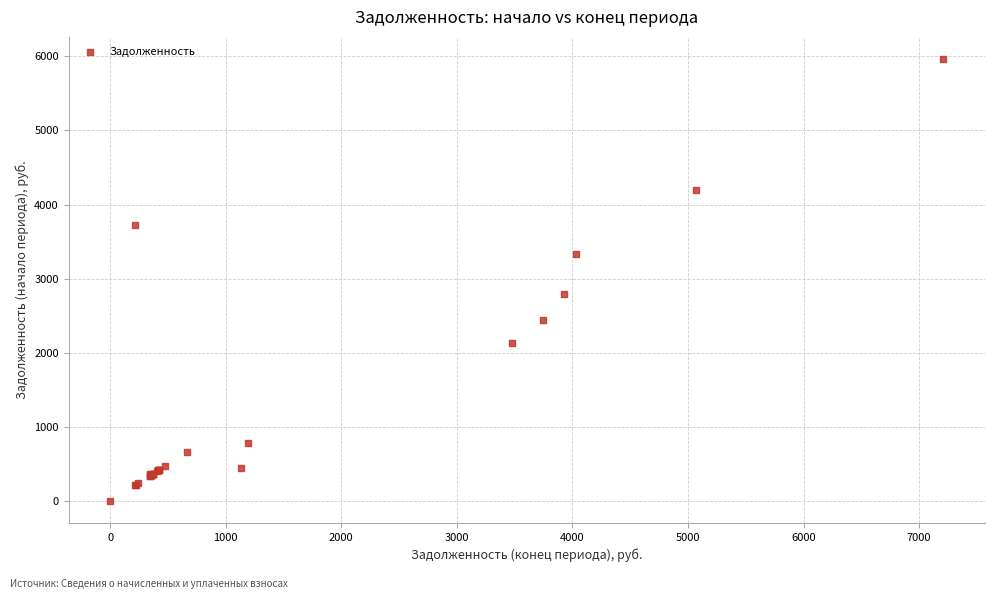

What Y value in the scatter plot is closest to 2982?

2795.4